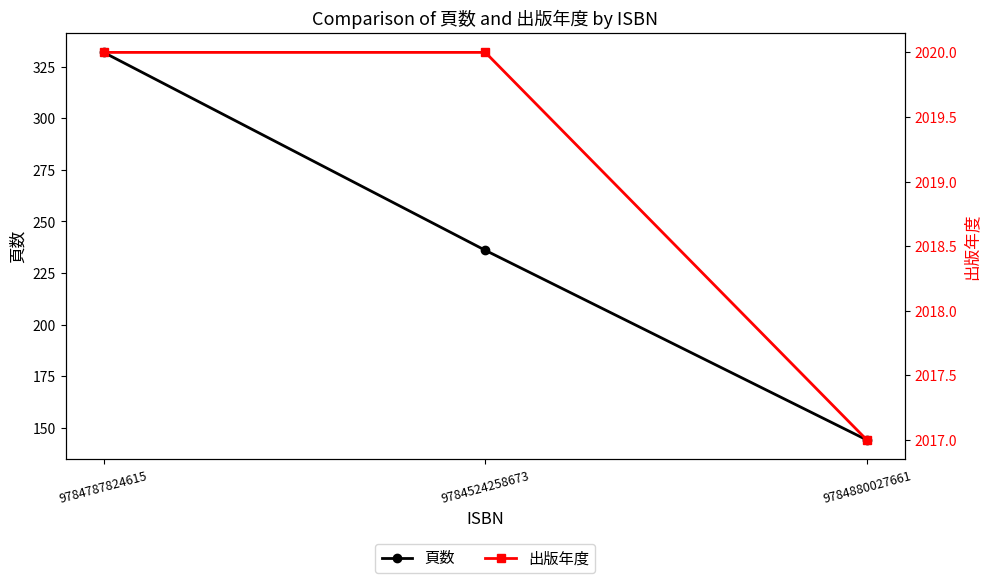

What is the total value across all series at 9784524258673?

2256